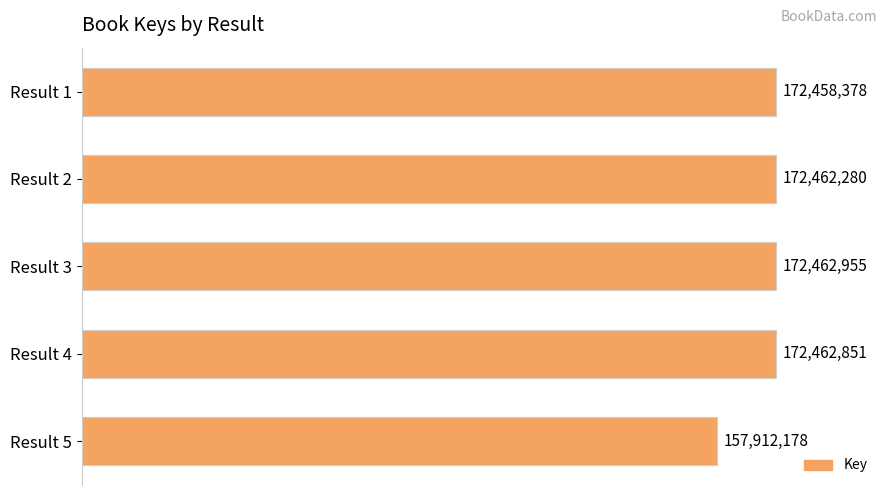

Are the bars horizontal?

Yes